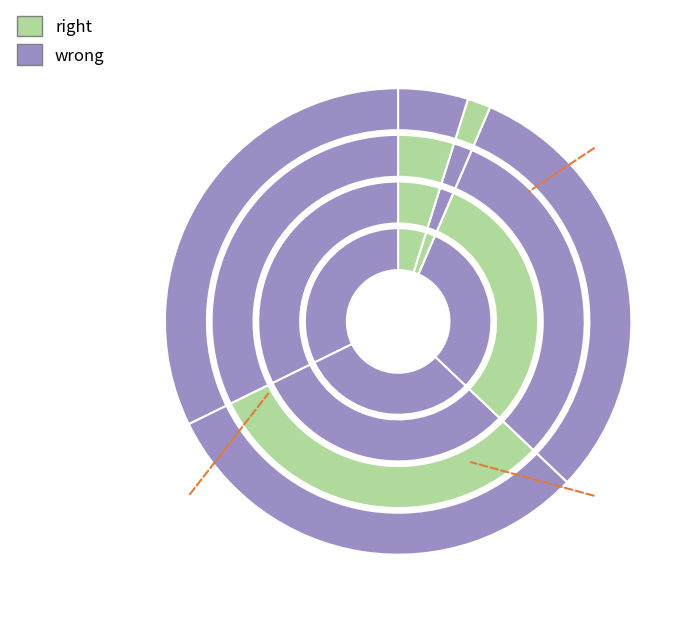

Does Hardcover account for over 50% of the chart?

No